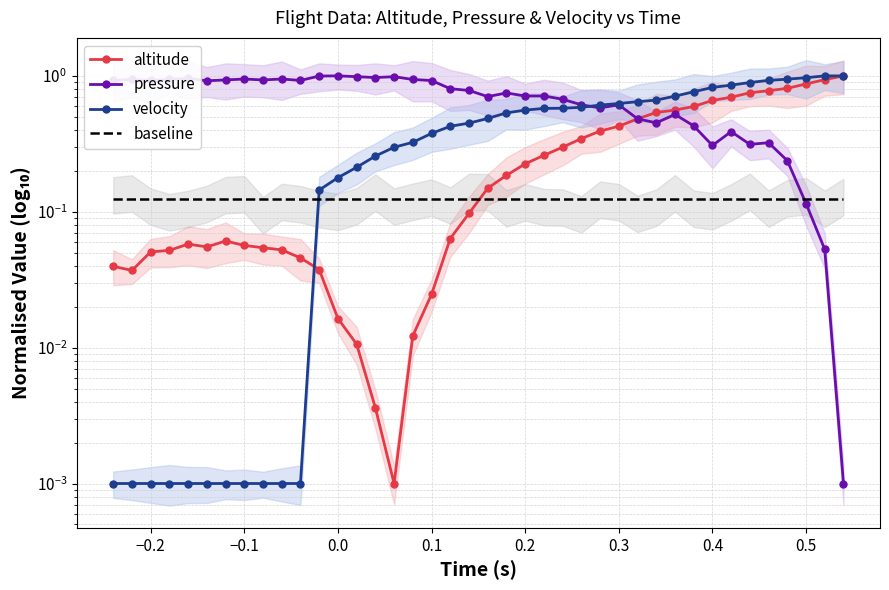

Count the number of categories in the chart.

40